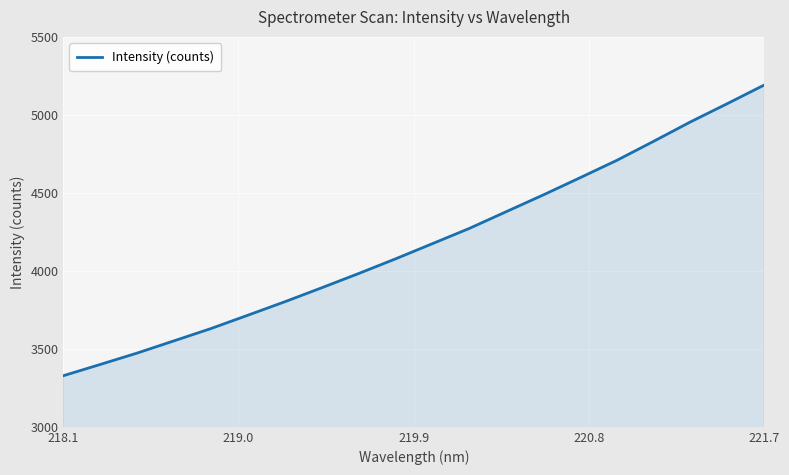

What is the difference between the maximum and second lowest values?

1792.4